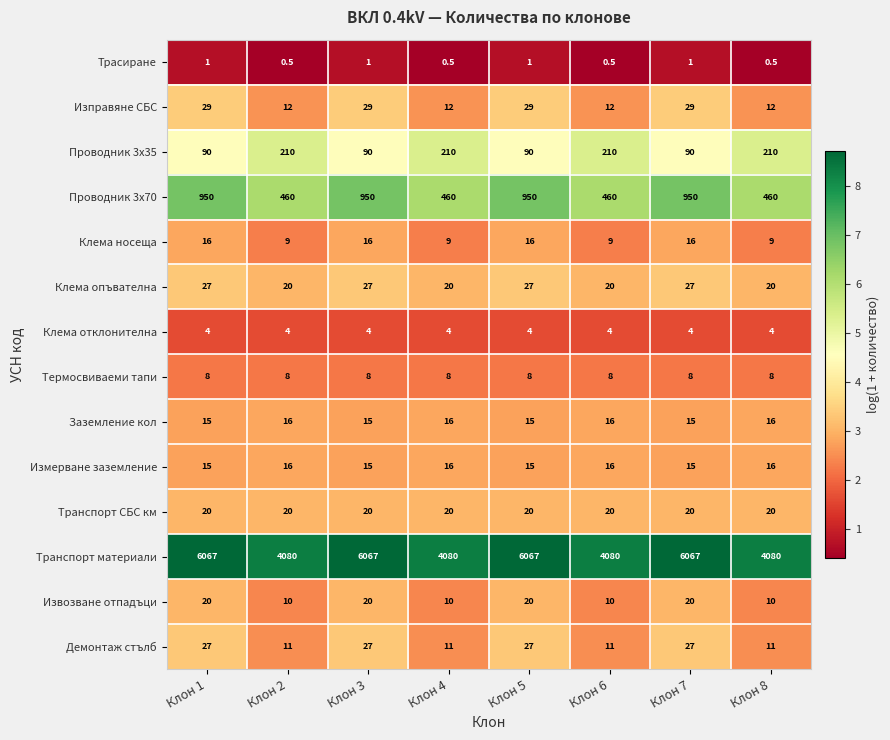

Which series has the widest spread of values?

Транспорт материали